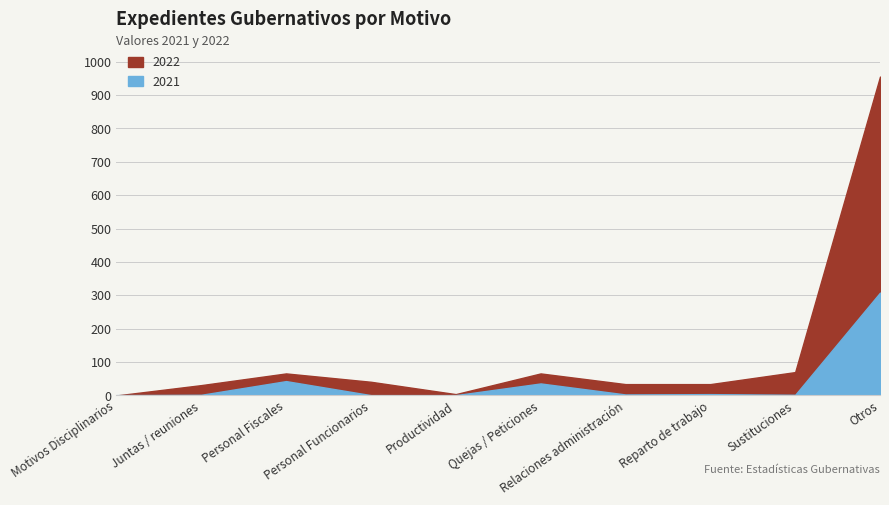

In 2022, how many points are higher than both neighbors (excluding endpoints)?

2